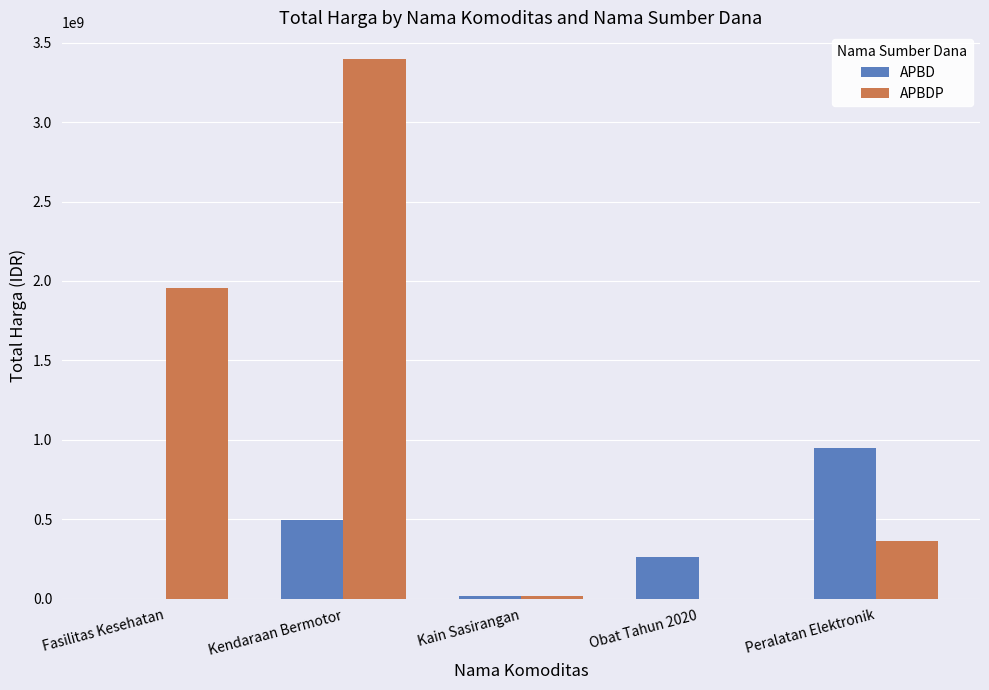

How many groups of bars are there?

5